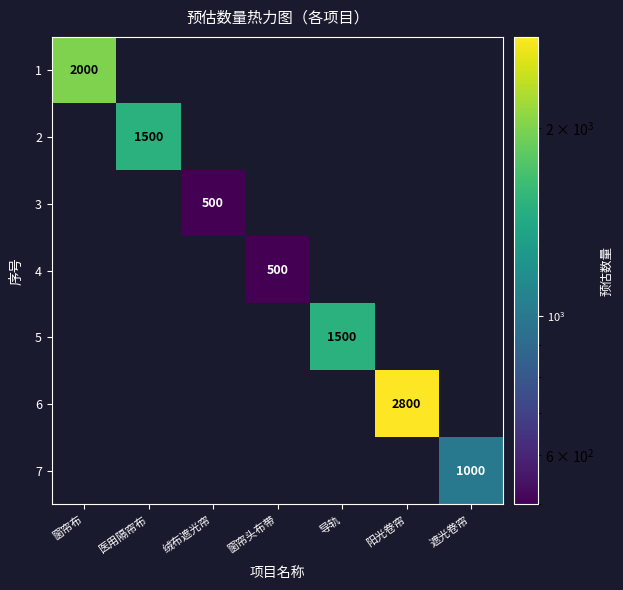

The 2 series shows 1500 at 医用隔帘布. True or false?

True